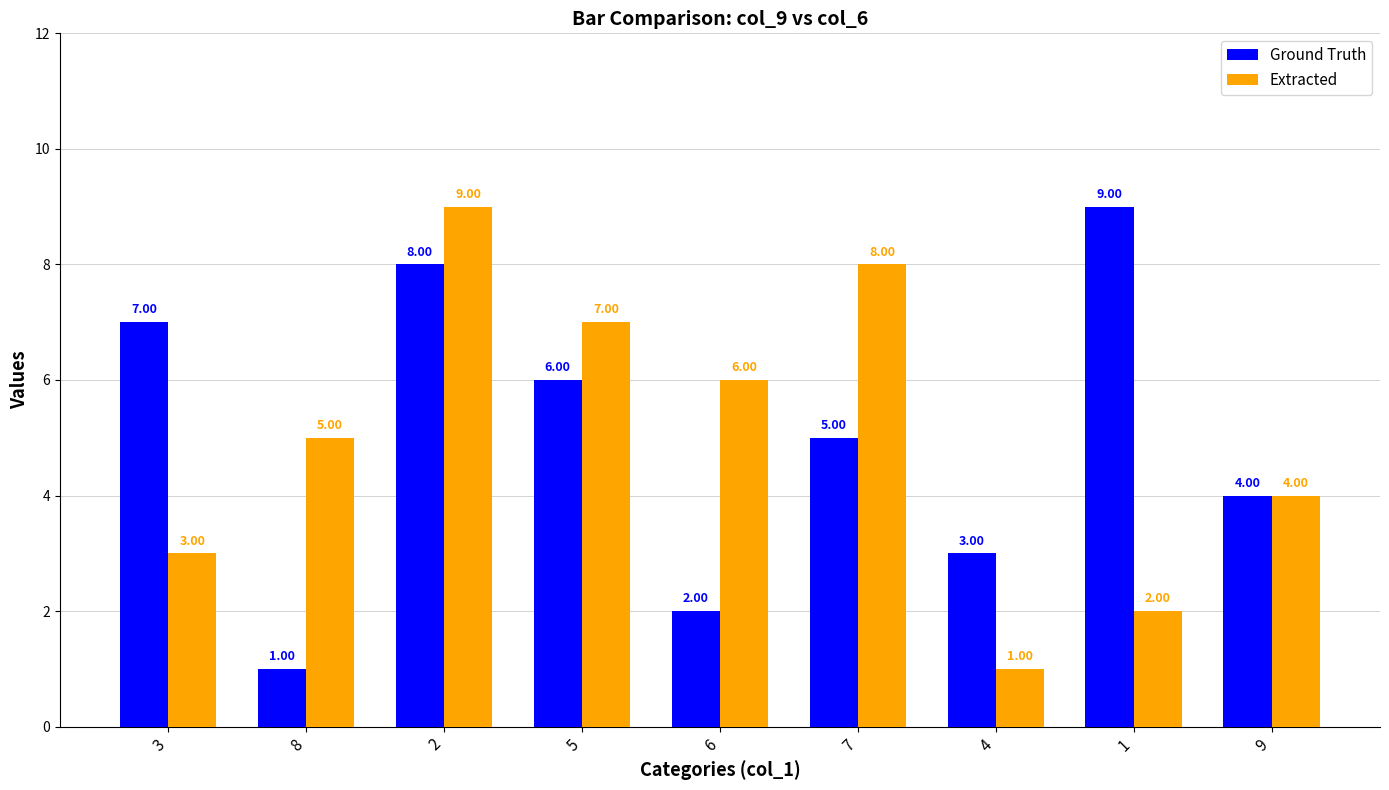

What is the sum of the Extracted values at 6 and 1?

8